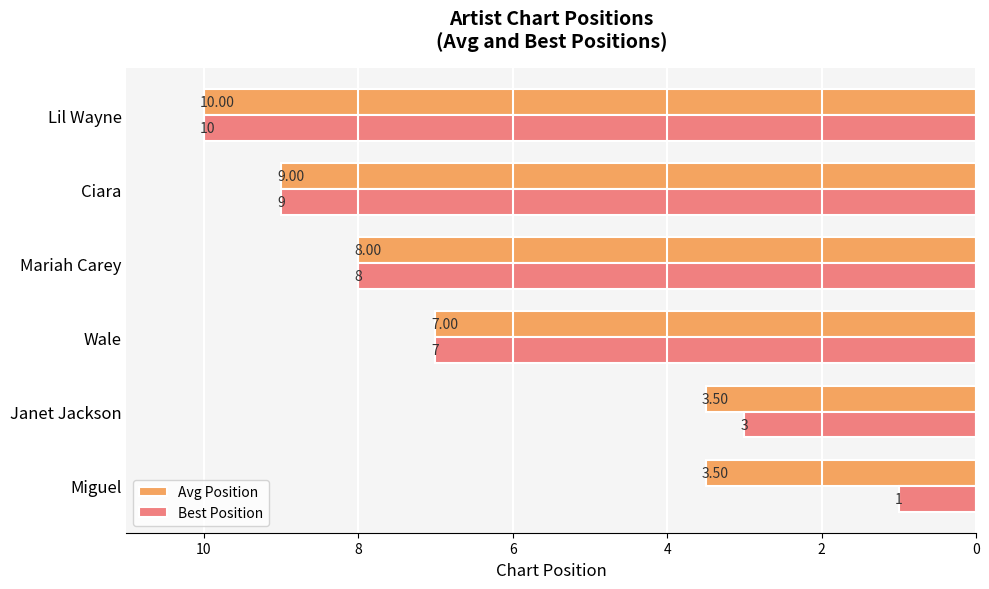

What is the difference between the Best Position values at Lil Wayne and Ciara?

1.0